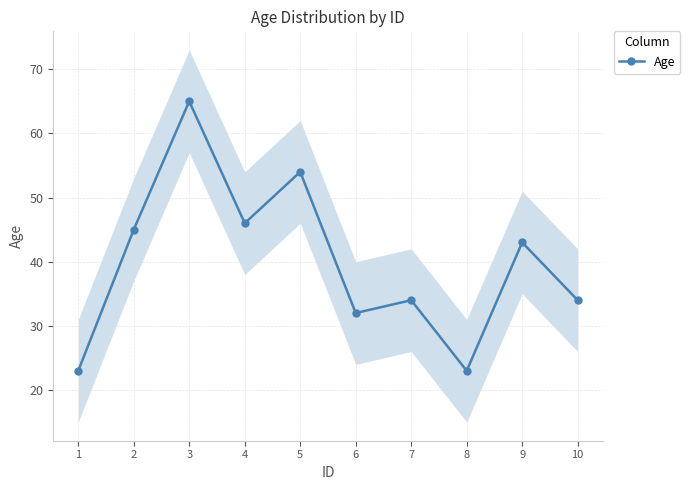

At which category does the data reach its first local valley?

4